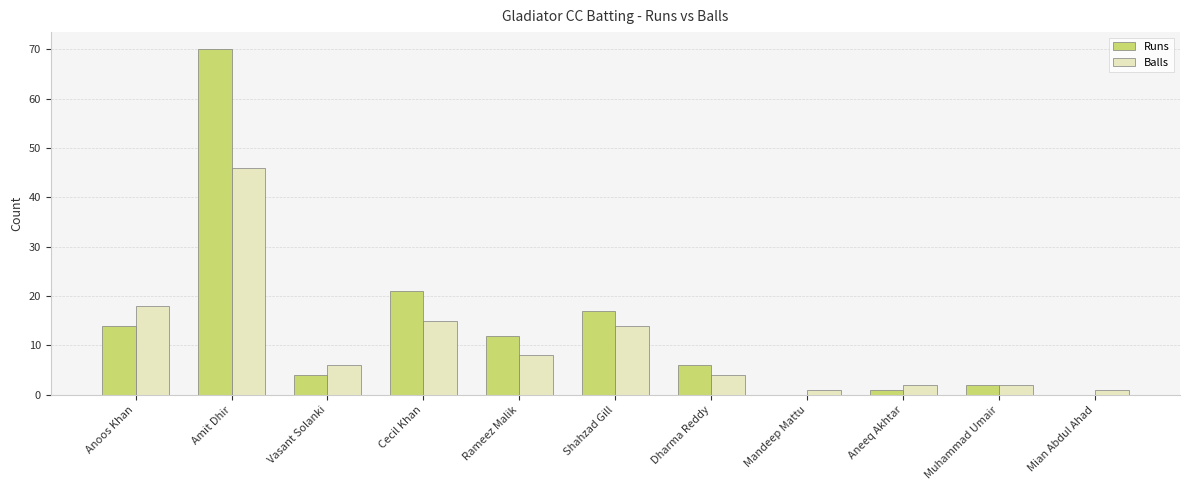

What is the sum of all Balls values?

117